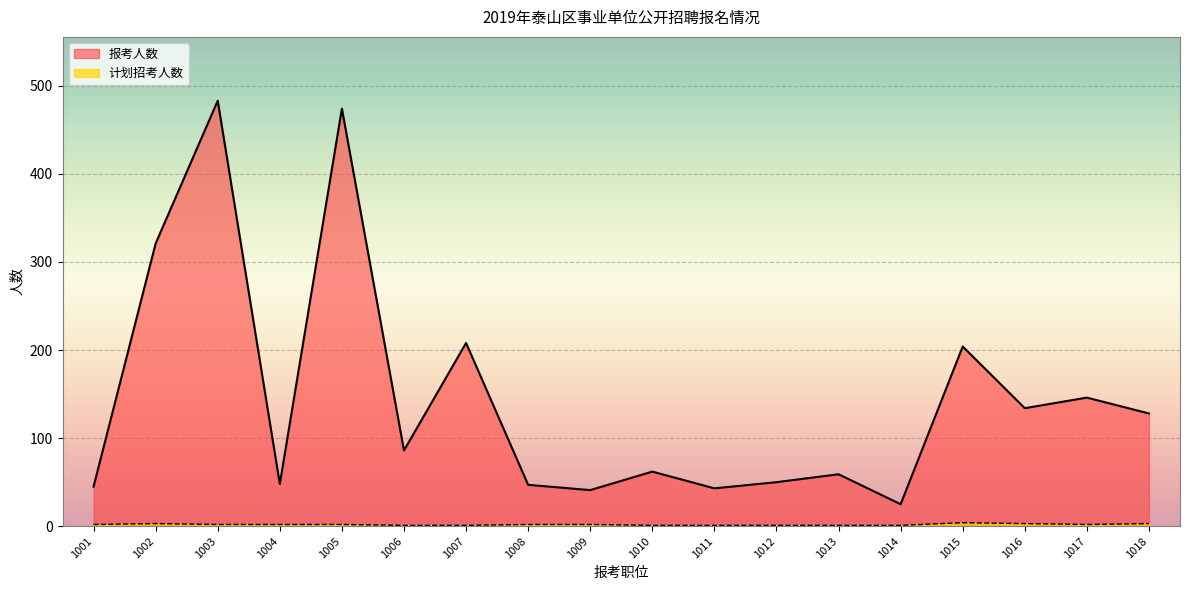

How many interior local peaks does the 计划招考人数 series have?

2